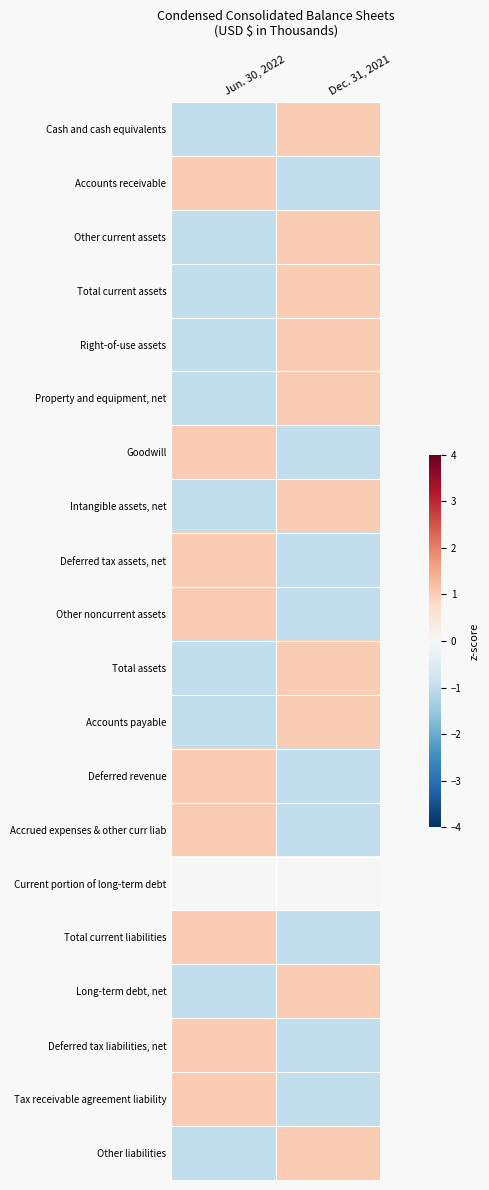

At how many categories does at least one series exceed 0?

2